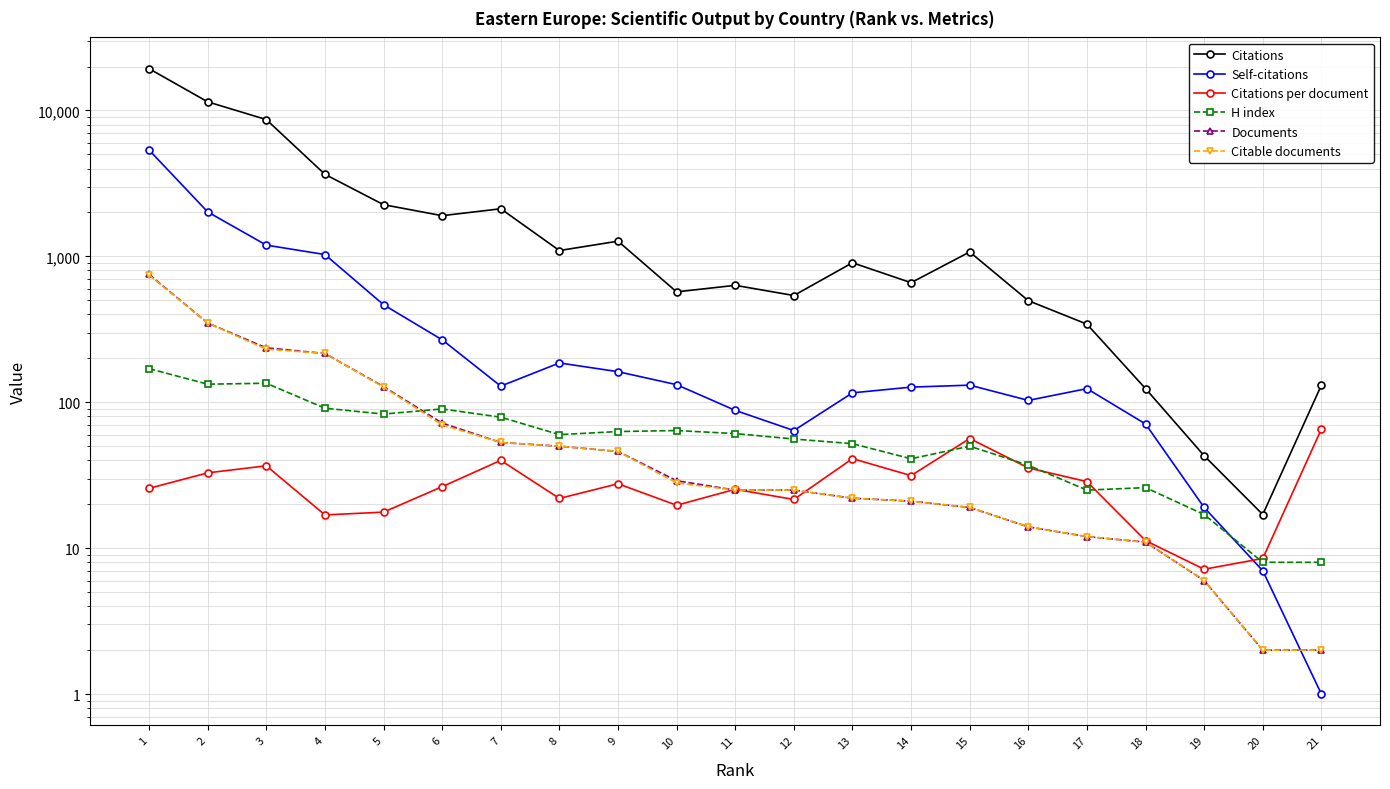

At how many categories does at least one series exceed 10164?

2